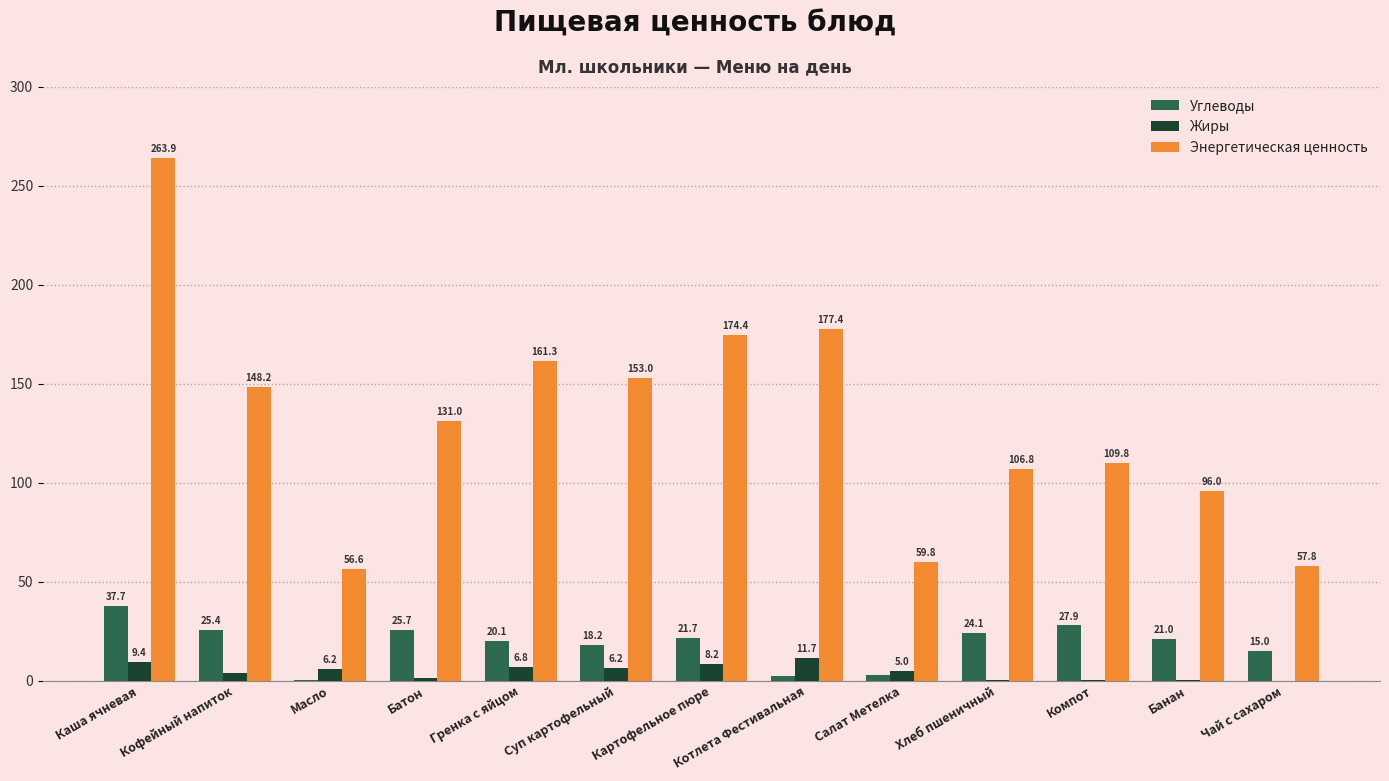

What is the maximum value shown in the chart?

263.9